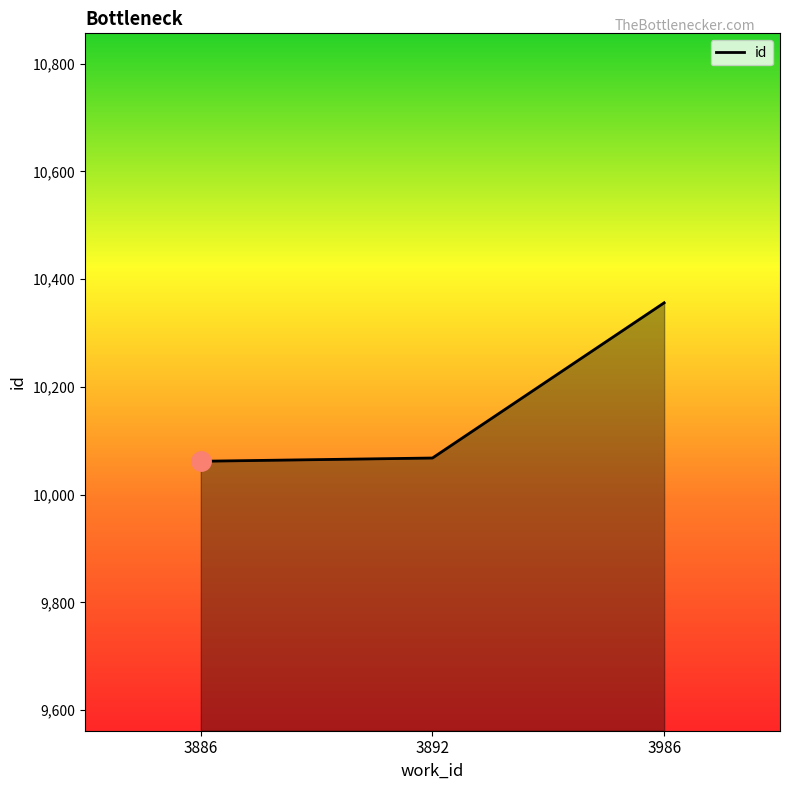

Which label corresponds to the largest value in the chart?

3986